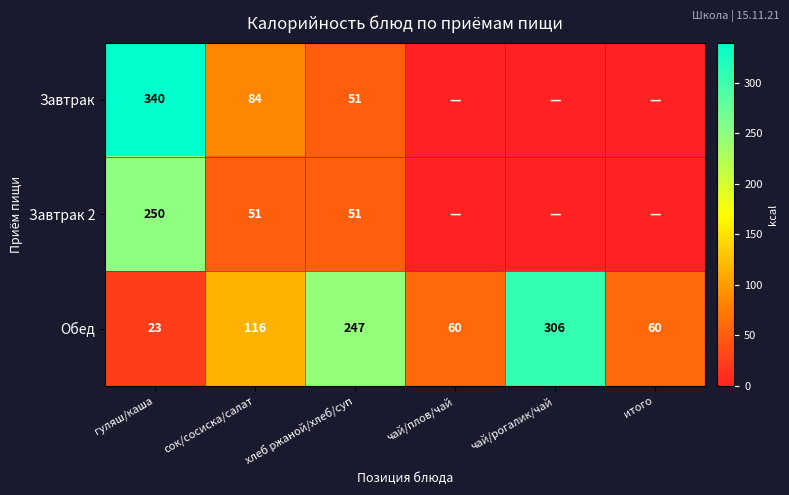

The value of Обед at чай/рогалик/чай is 306. True or false?

True